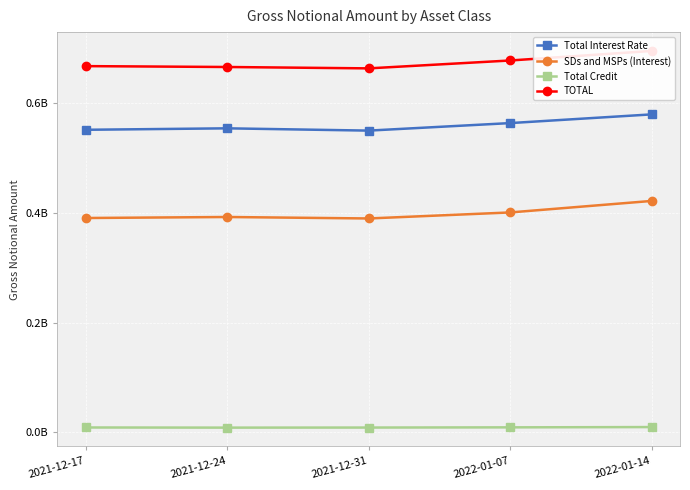

What is the highest value of the TOTAL series?

694506465